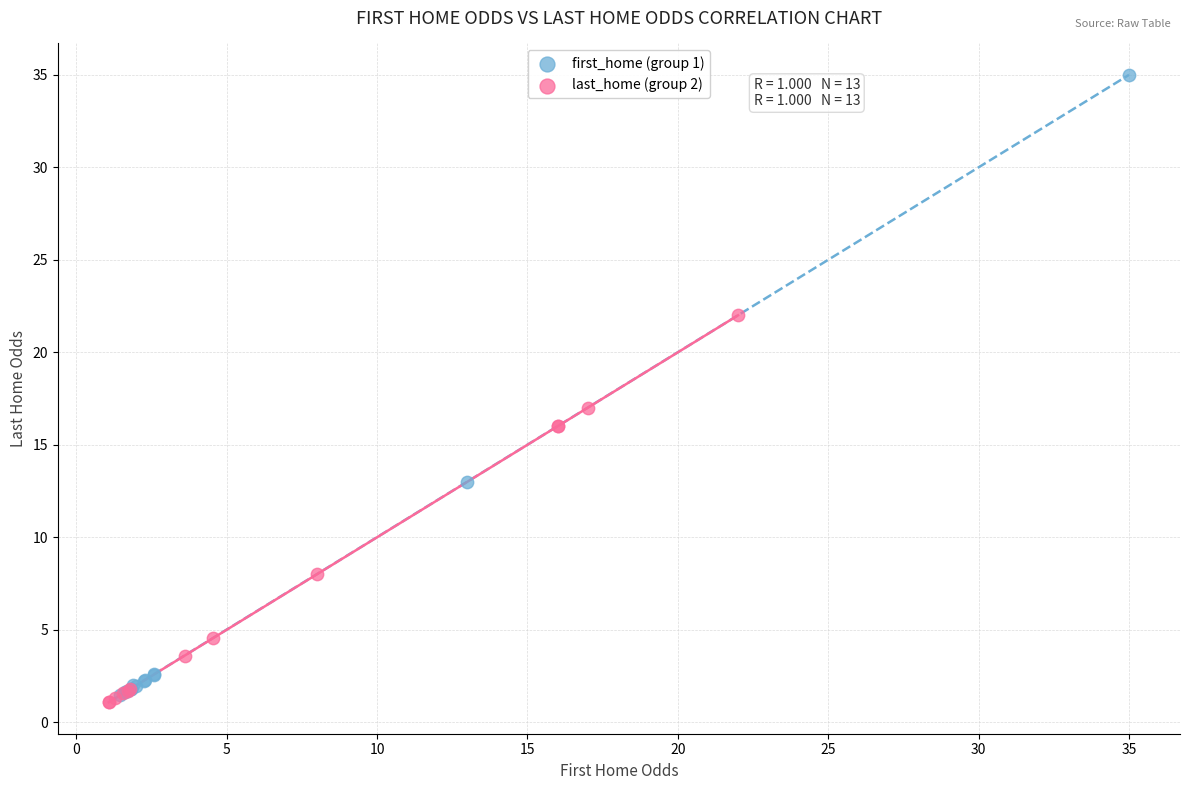

Which series contains the lowest Y value?

last_home (group 2)